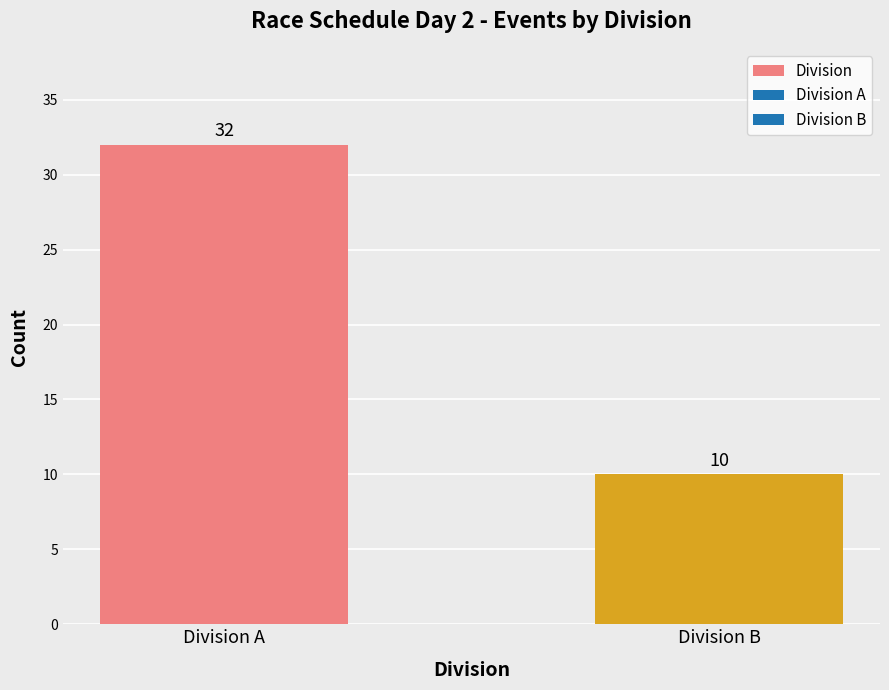

The value at Division B is 10. True or false?

True